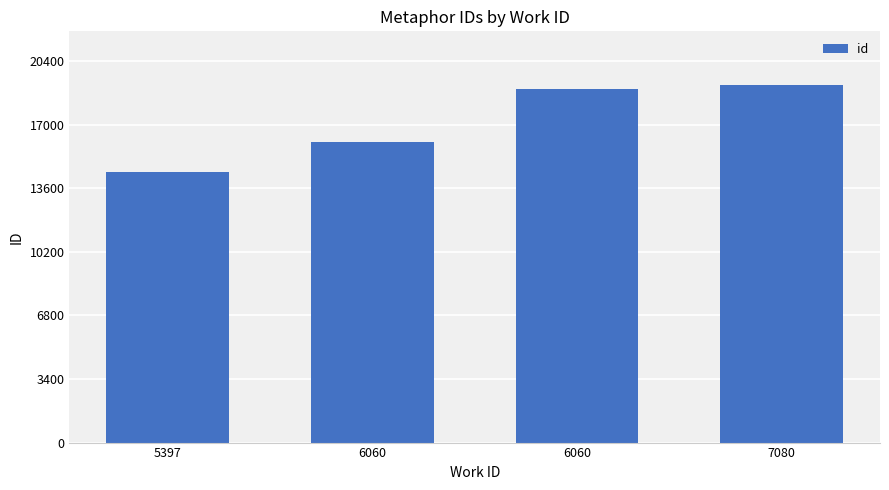

Rank the categories by value from highest to lowest.

7080, 6060, 6060, 5397